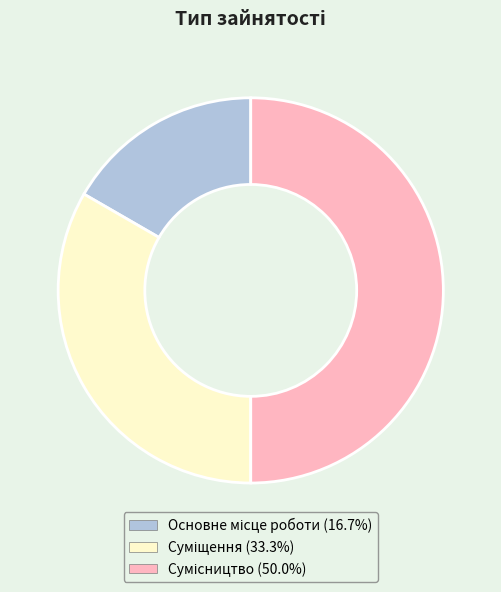

Count the number of slices in the pie.

3